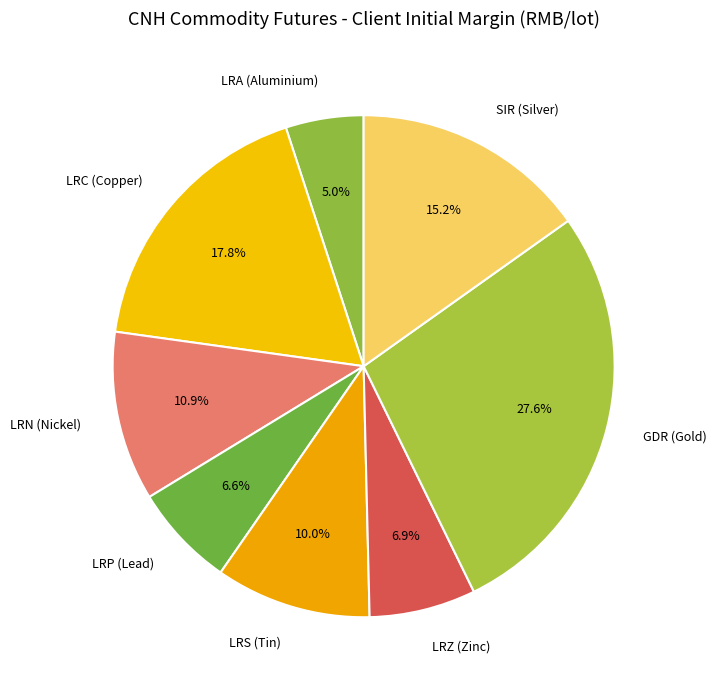

What percentage is the SIR (Silver) slice, to the nearest percent?

15%